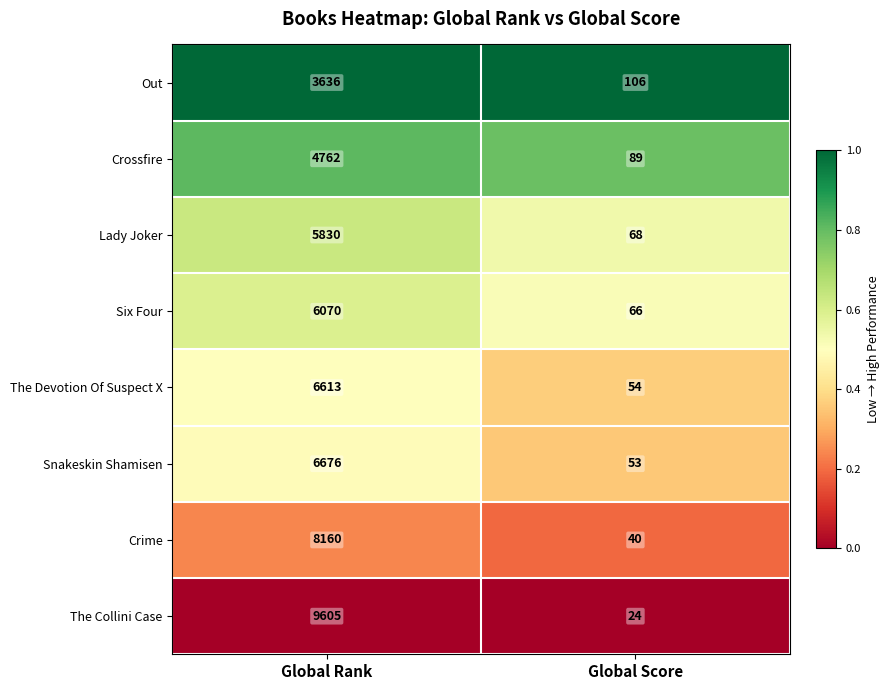

Reading left to right, extract all data points from this chart.

Out: Global Rank=3636	Global Score=106
Crossfire: Global Rank=4762	Global Score=89
Lady Joker: Global Rank=5830	Global Score=68
Six Four: Global Rank=6070	Global Score=66
The Devotion Of Suspect X: Global Rank=6613	Global Score=54
Snakeskin Shamisen: Global Rank=6676	Global Score=53
Crime: Global Rank=8160	Global Score=40
The Collini Case: Global Rank=9605	Global Score=24